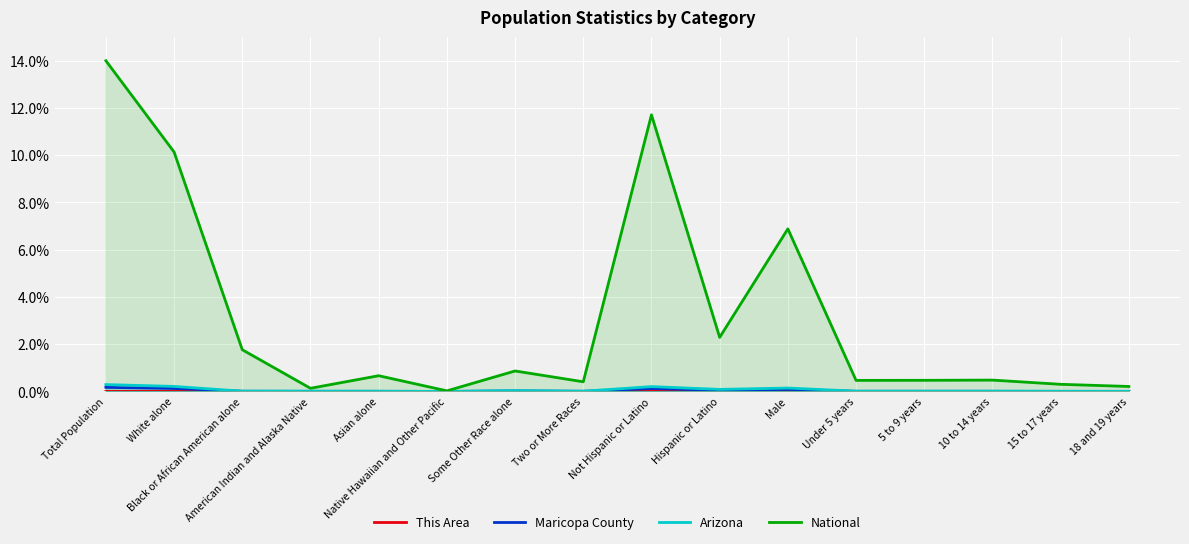

In Arizona, how many points are lower than both neighbors (excluding endpoints)?

4